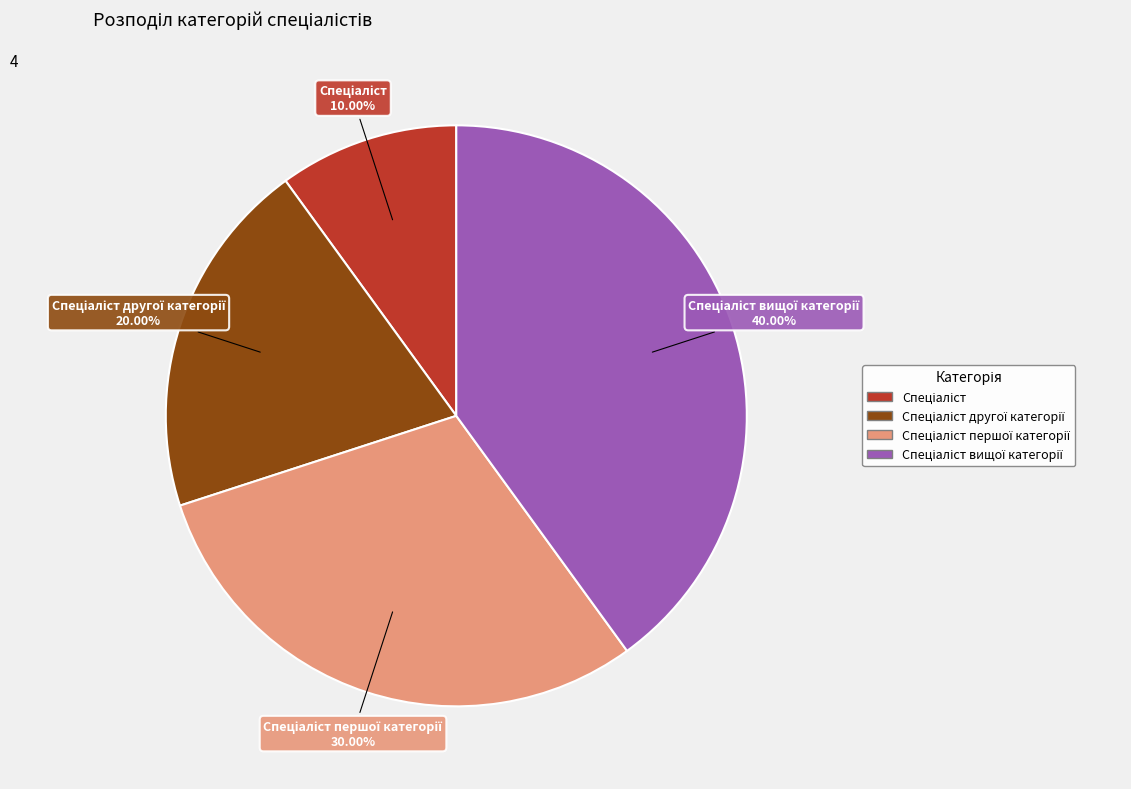

Is there a majority slice in this chart?

No